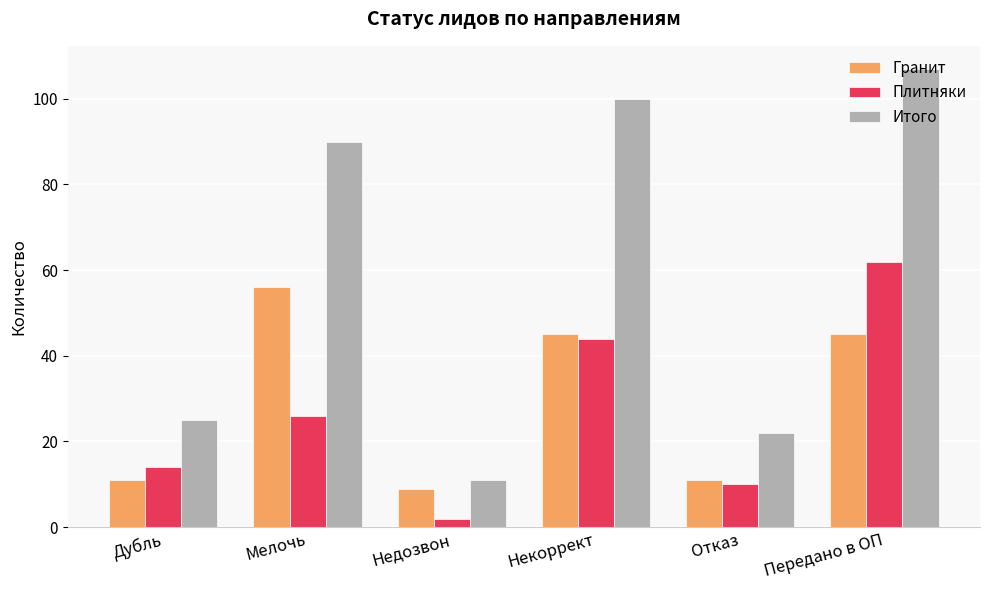

How many bars are there in total?

18